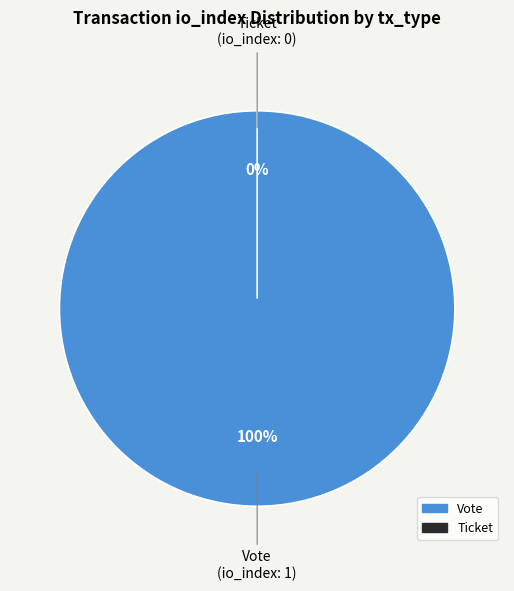

The Ticket slice represents 1% of the pie. True or false?

False